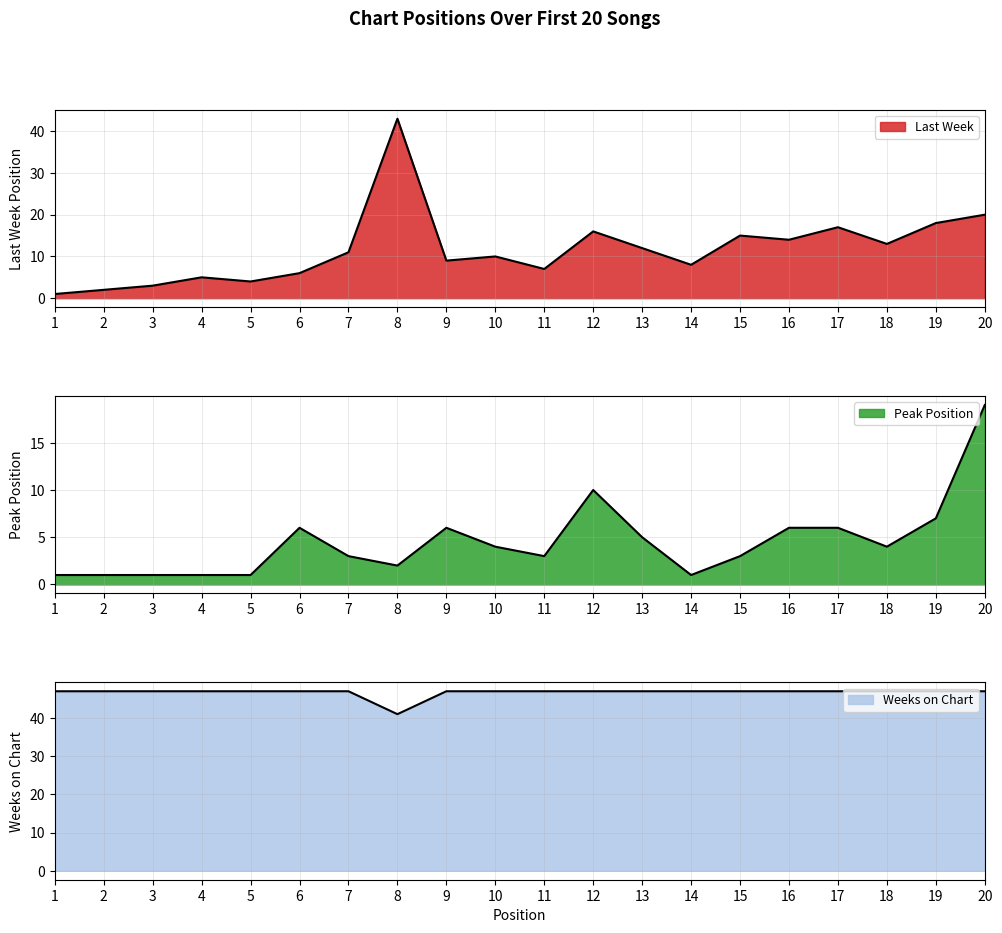

Reading right to left, what are all the values shown in this chart?

Last Week: 20=20	19=18	18=13	17=17	16=14	15=15	14=8	13=12	12=16	11=7	10=10	9=9	8=43	7=11	6=6	5=4	4=5	3=3	2=2	1=1
Peak Position: 20=19	19=7	18=4	17=6	16=6	15=3	14=1	13=5	12=10	11=3	10=4	9=6	8=2	7=3	6=6	5=1	4=1	3=1	2=1	1=1
Weeks on Chart: 20=47	19=47	18=47	17=47	16=47	15=47	14=47	13=47	12=47	11=47	10=47	9=47	8=41	7=47	6=47	5=47	4=47	3=47	2=47	1=47